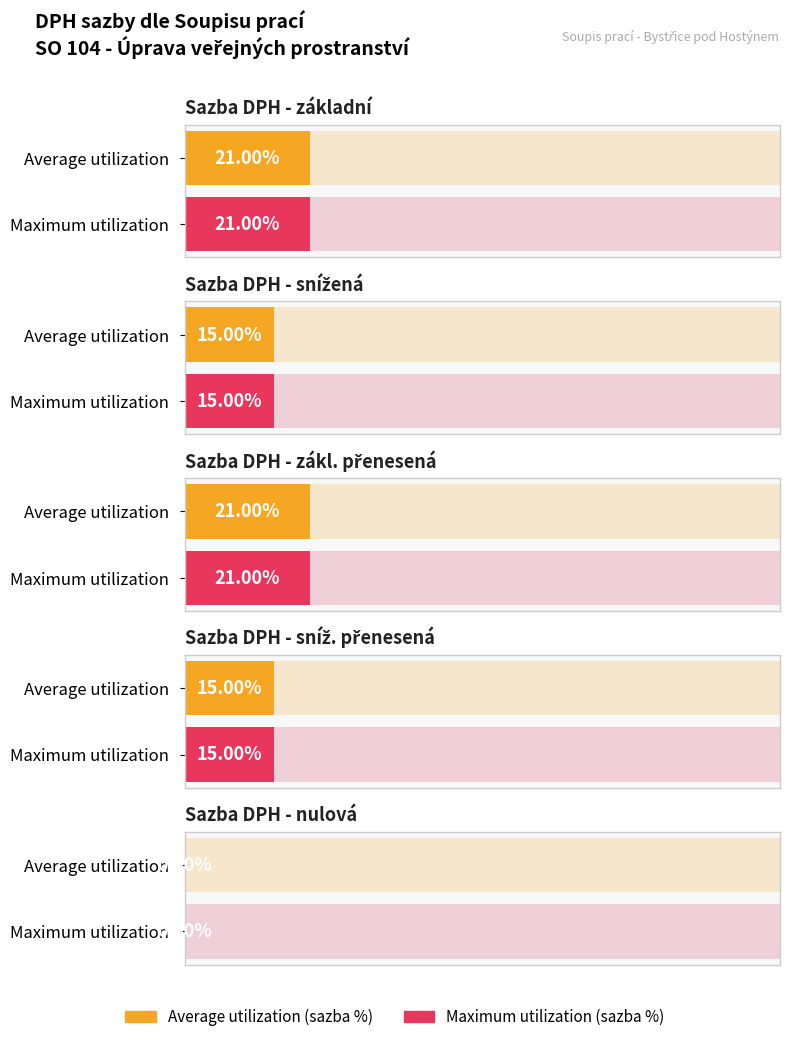

Rank the series by their maximum value, from highest to lowest.

Average utilization, Maximum utilization